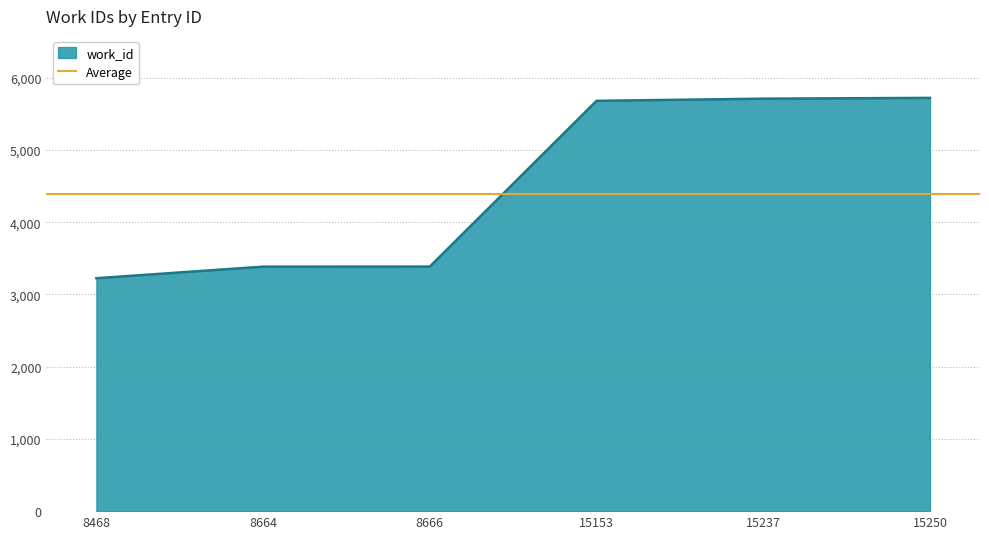

List the labels in order of value, largest first.

15250, 15237, 15153, 8666, 8664, 8468